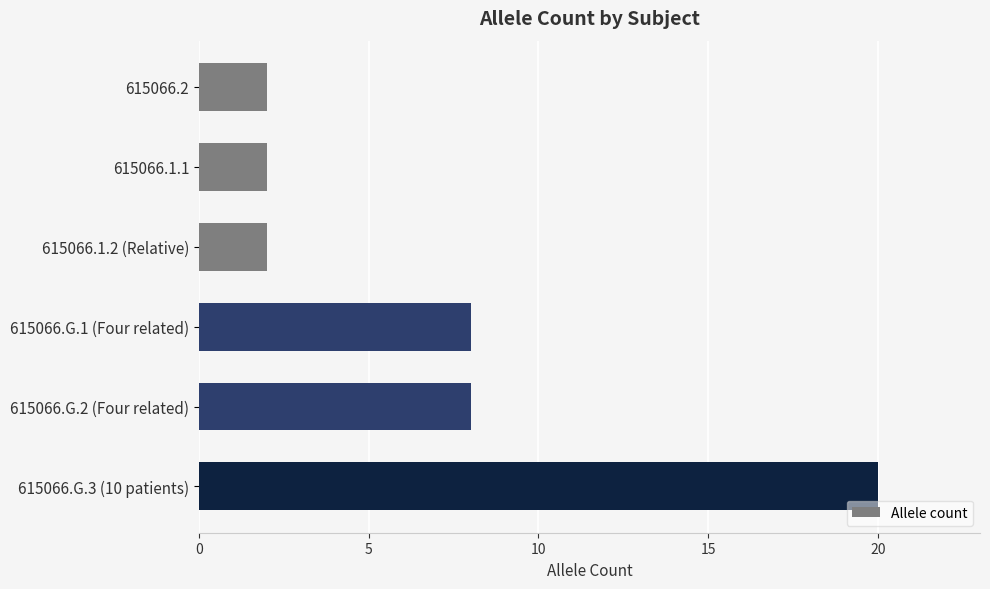

Is it true that the value at 615066.2 is 3?

False